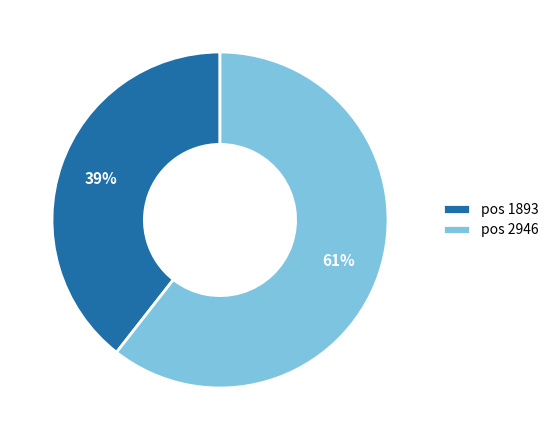

Do pos 2946 and pos 1893 together represent more than half of the pie?

Yes